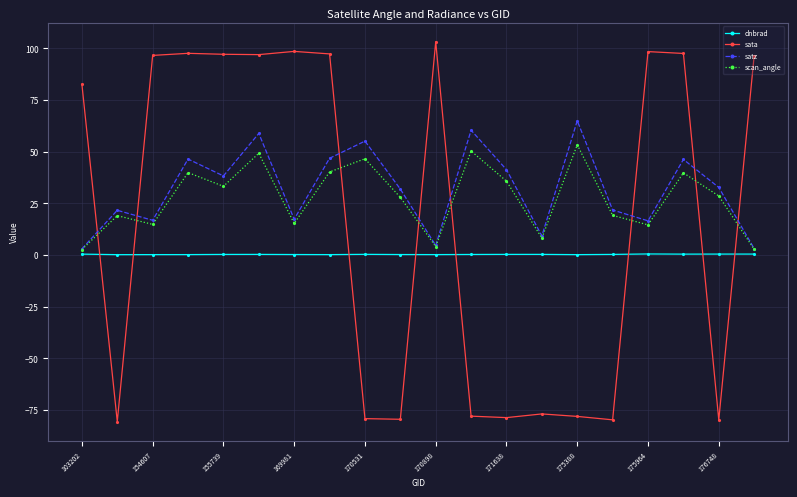

What is the difference between the maximum and second lowest values in the sata series?

183.0